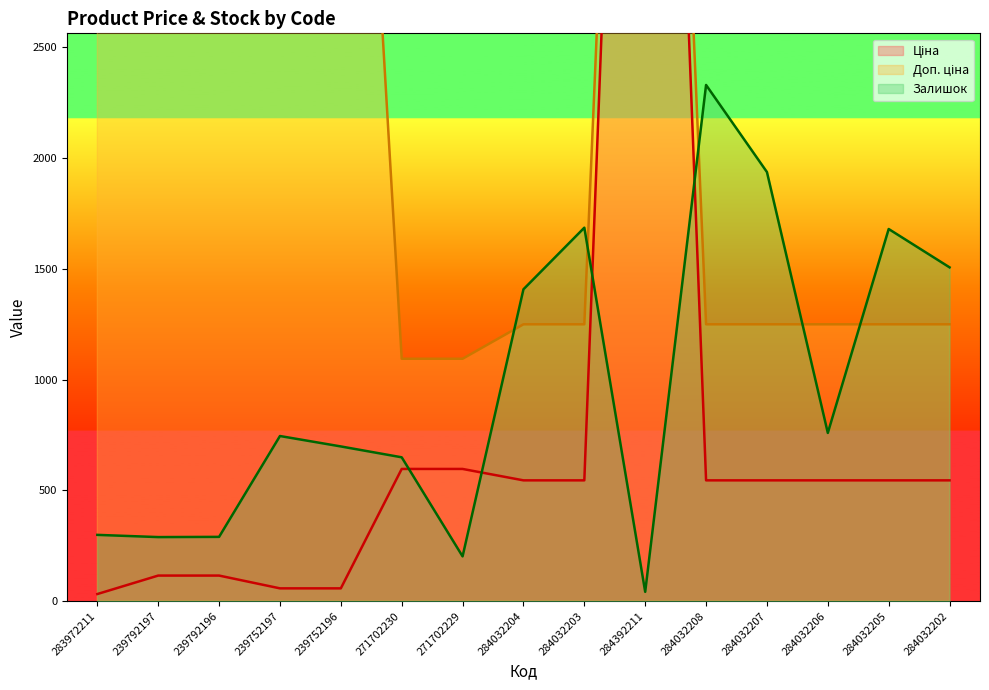

Where is the first local maximum for Залишок?

239752197